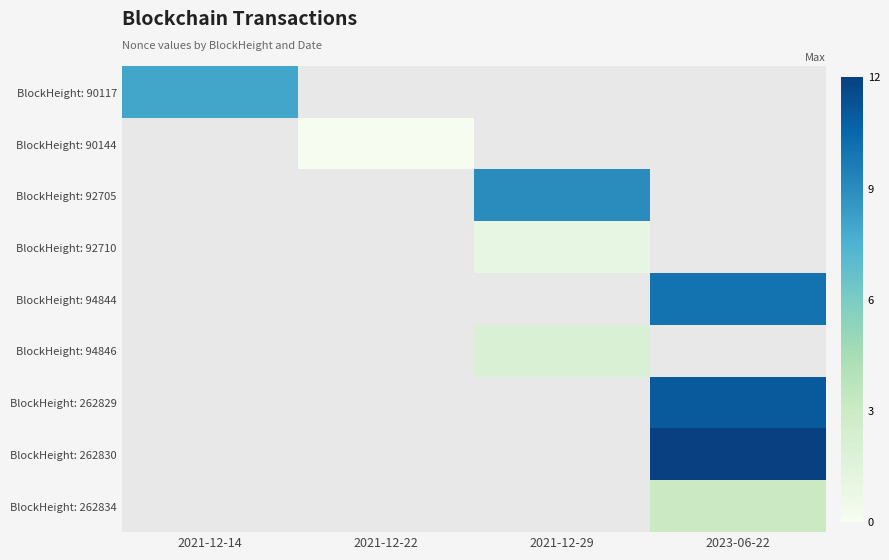

List the series in order of their peak value, lowest first.

BlockHeight: 90144, BlockHeight: 92710, BlockHeight: 94846, BlockHeight: 262834, BlockHeight: 90117, BlockHeight: 92705, BlockHeight: 94844, BlockHeight: 262829, BlockHeight: 262830